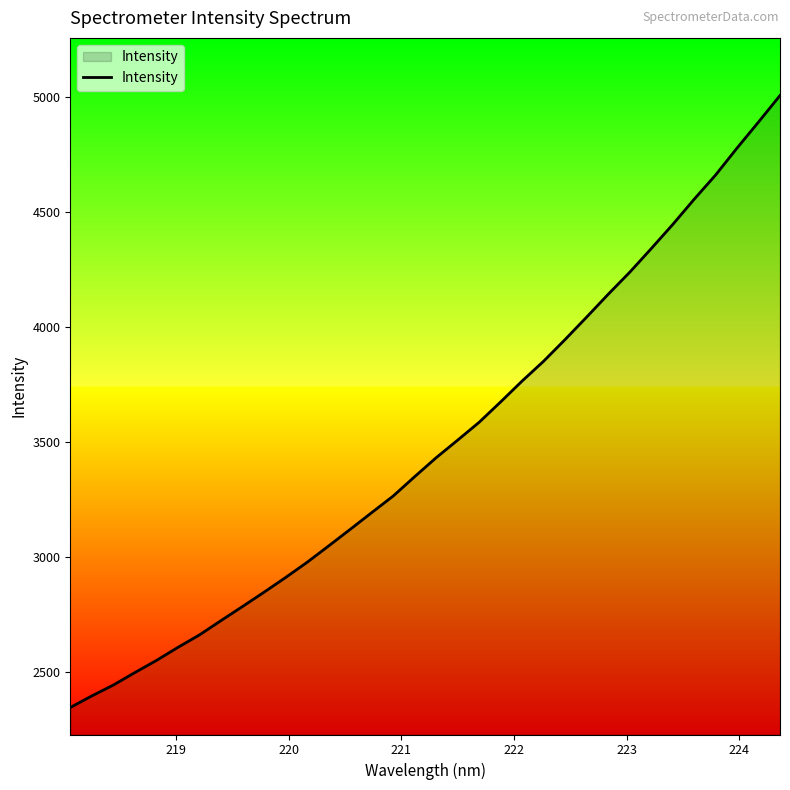

What is the greatest value displayed?

5004.8